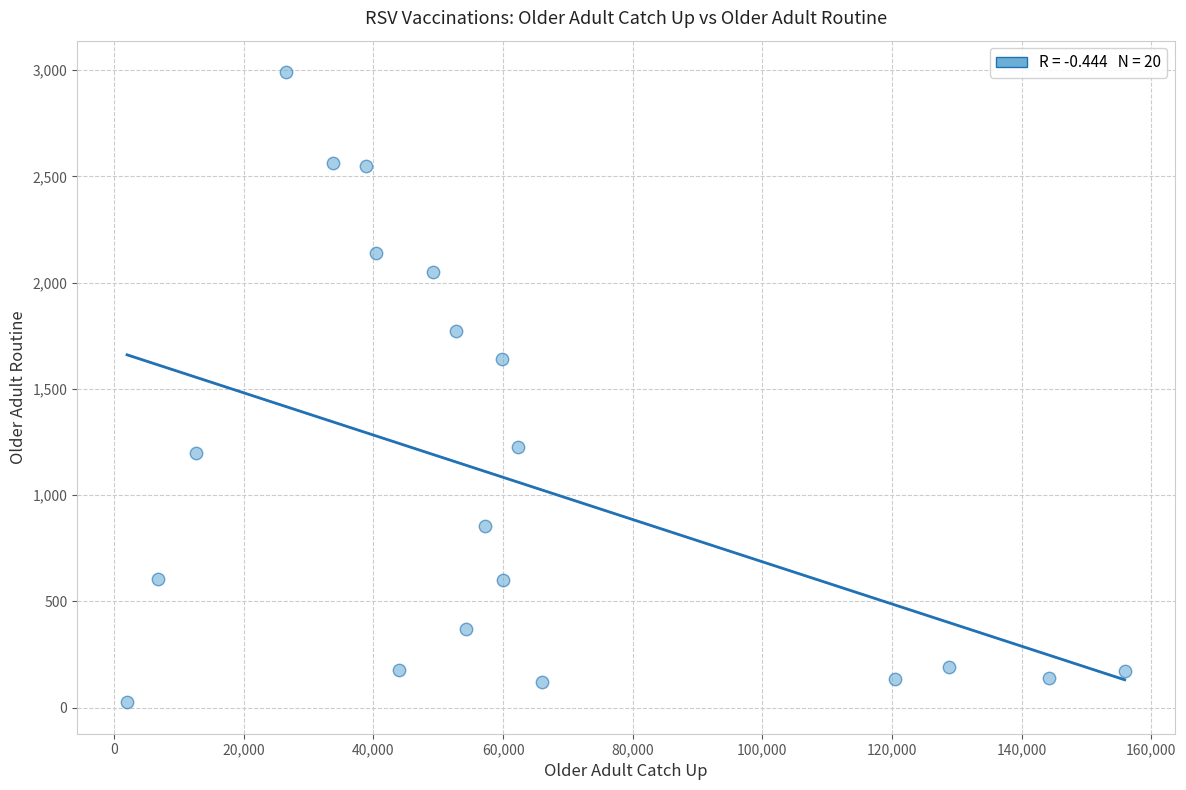

What Y value in the scatter plot is closest to 1508?

1641